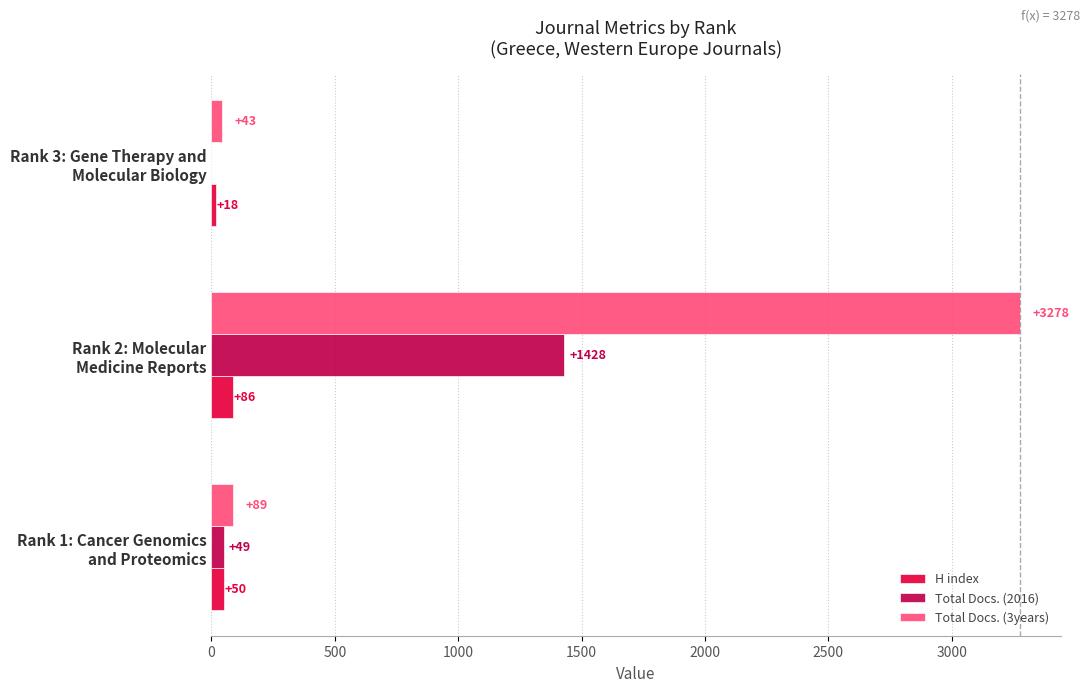

What are all the series names shown in the legend?

H index, Total Docs. (2016), Total Docs. (3years)